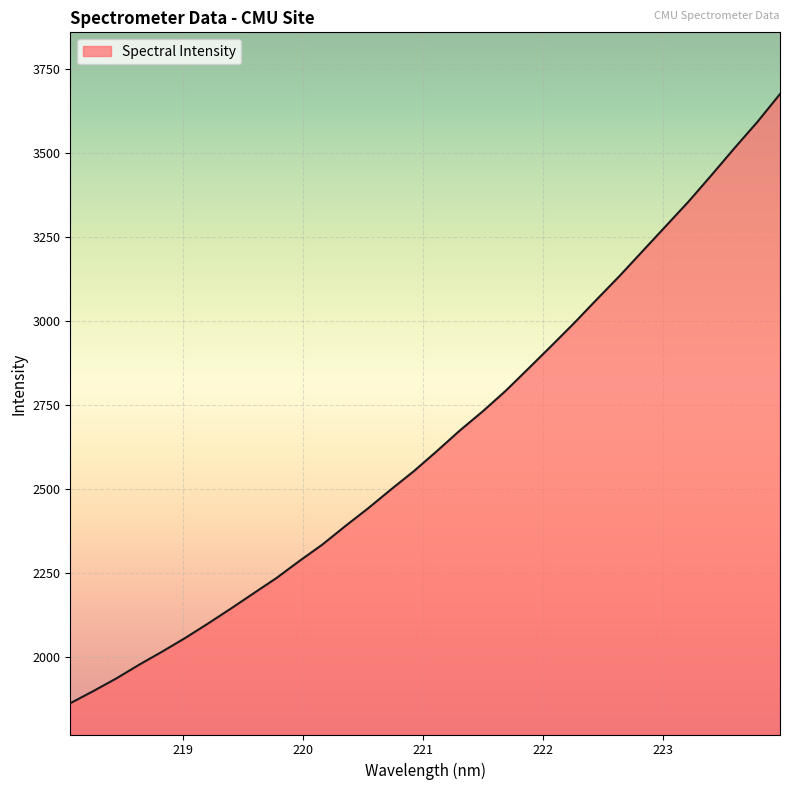

What is the minimum value shown in the chart?

1862.3